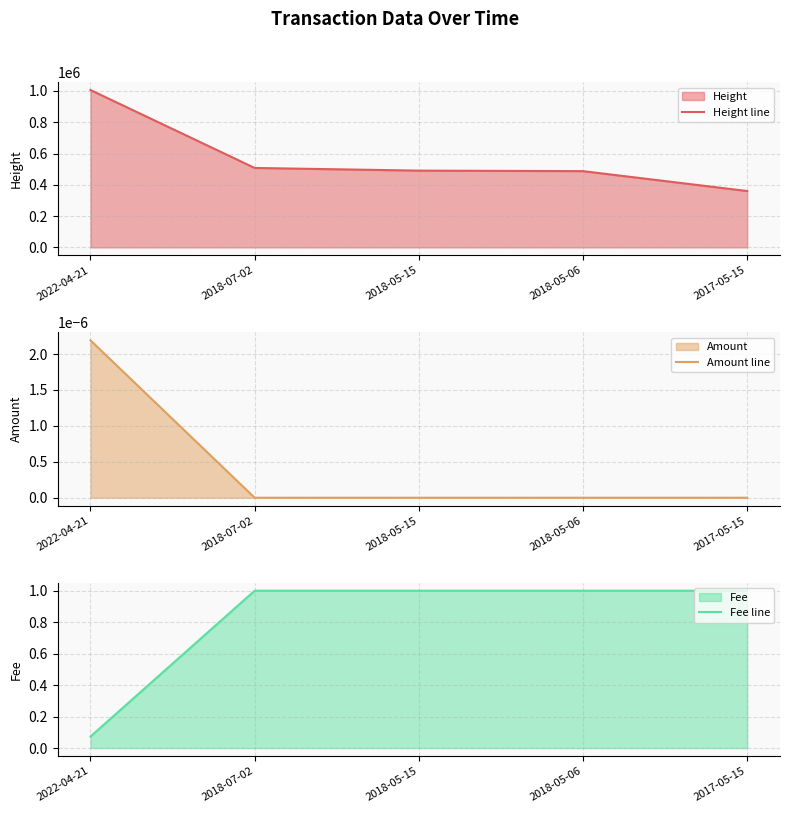

How many Amount line values are between 0 and 1?

5